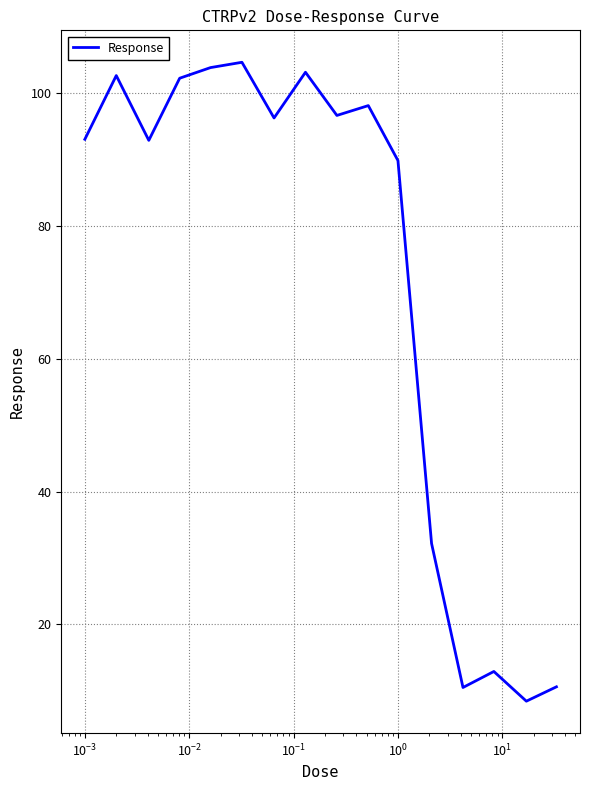

What is the maximum value shown in the chart?

104.6